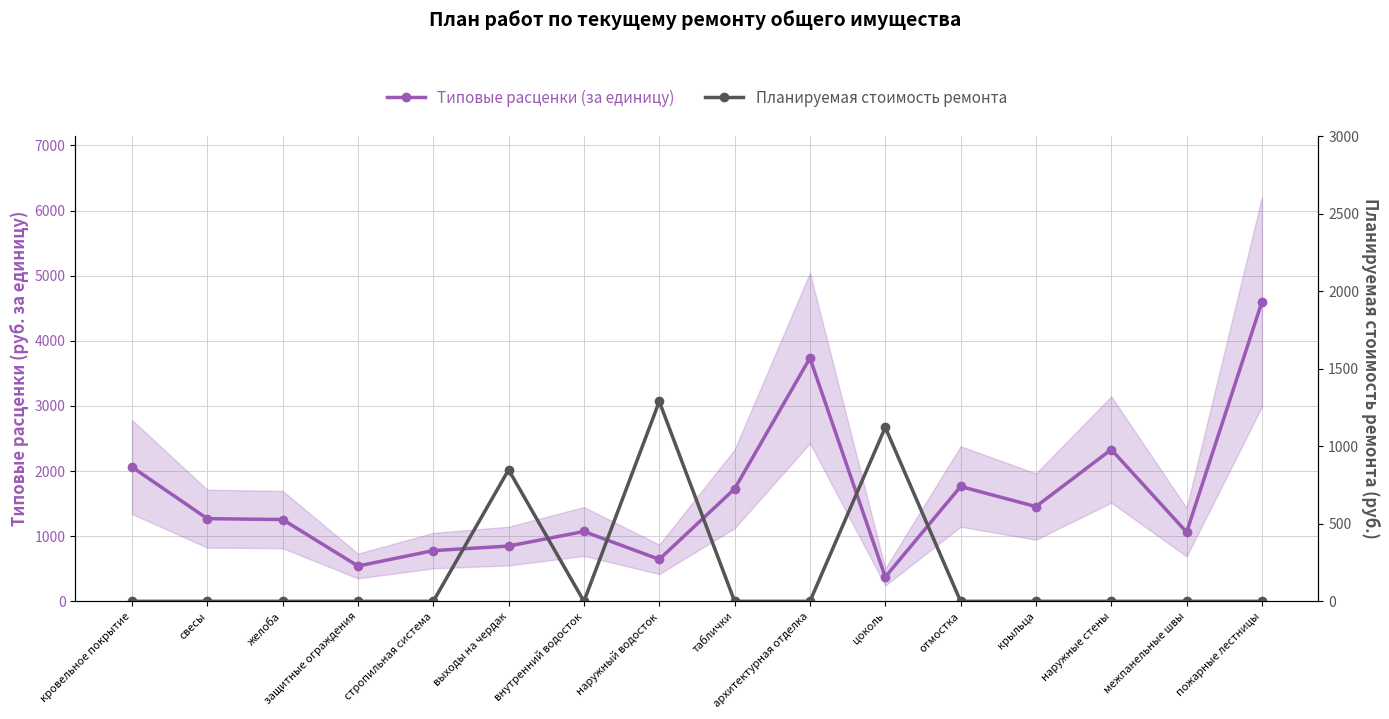

Where does the Типовые расценки (за единицу) series first go above 1269?

кровельное покрытие